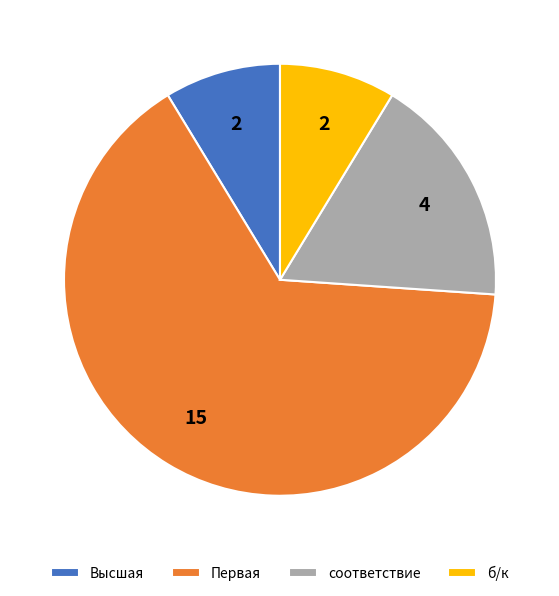

Is Первая the majority of the pie?

Yes